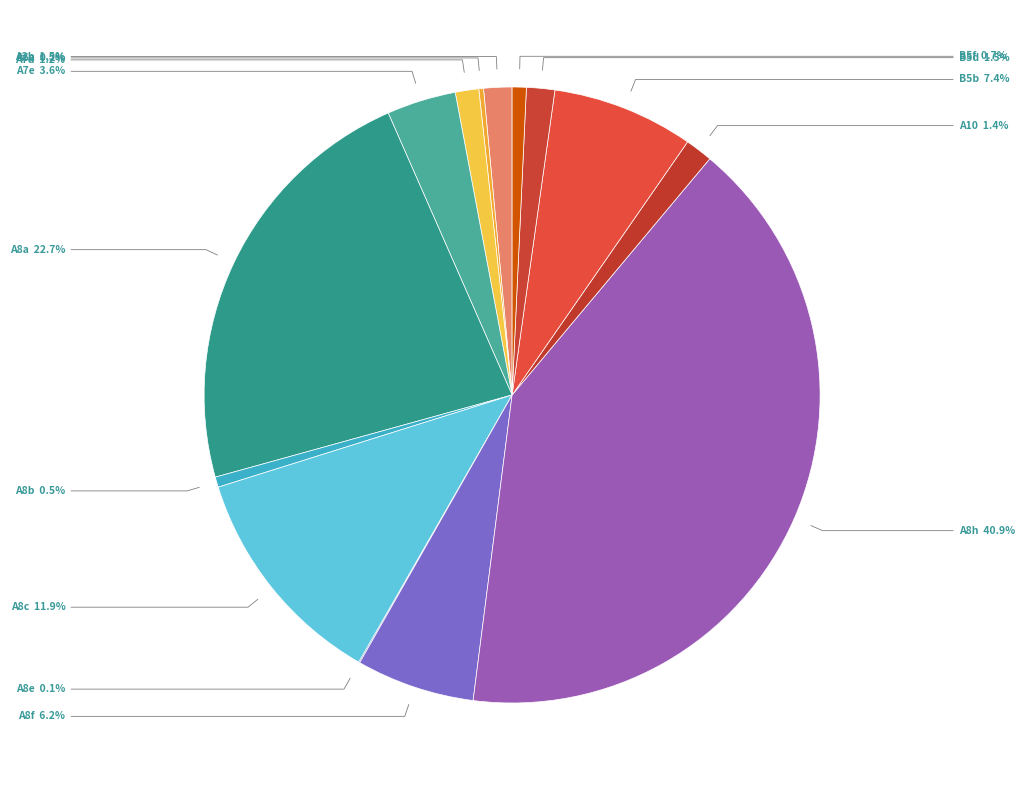

Which category has the biggest portion of the pie?

A8h